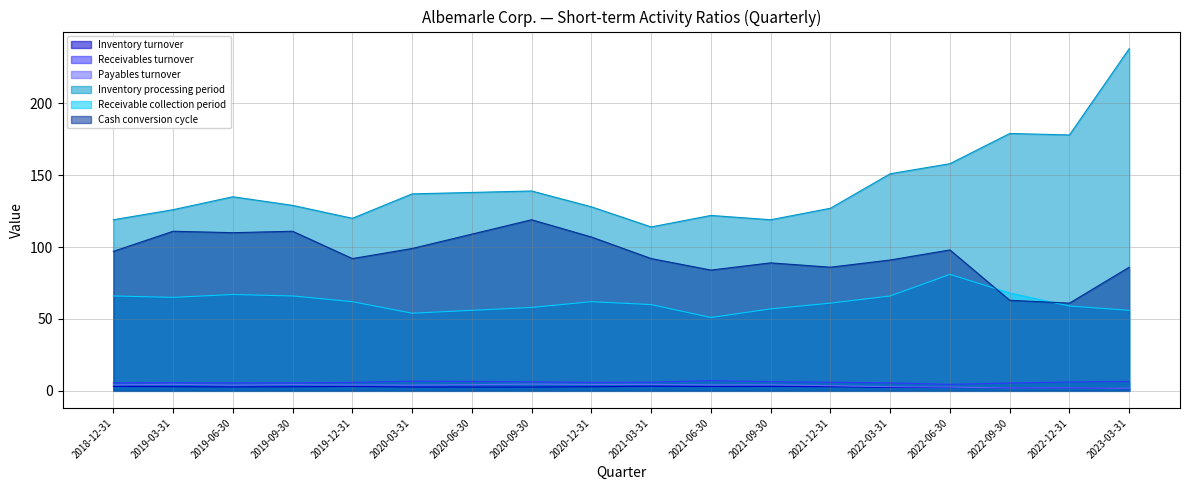

What position from the right is 2018-12-31?

18